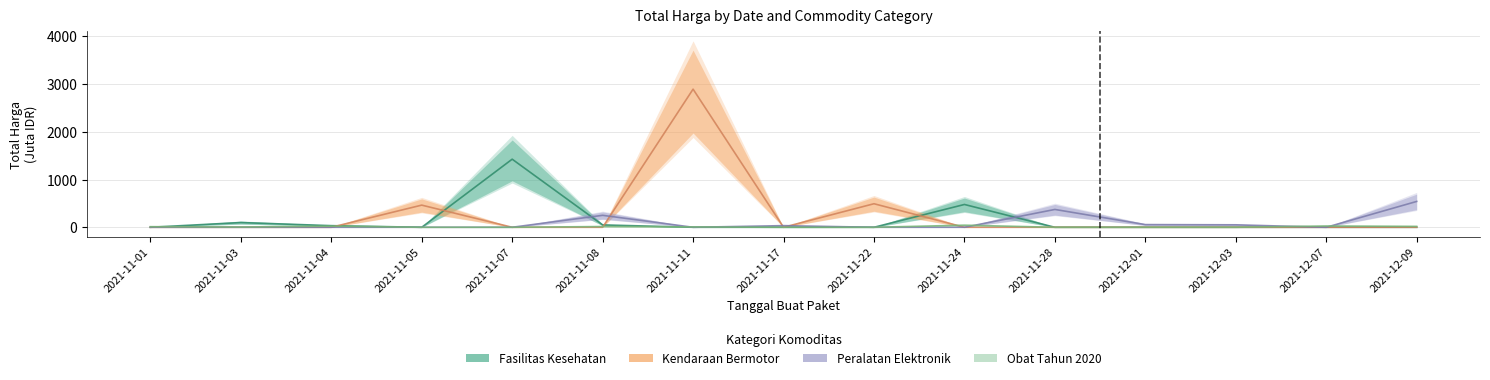

Rank the series at 2021-11-04 from lowest to highest value.

Kendaraan Bermotor, Peralatan Elektronik, Obat Tahun 2020, Fasilitas Kesehatan